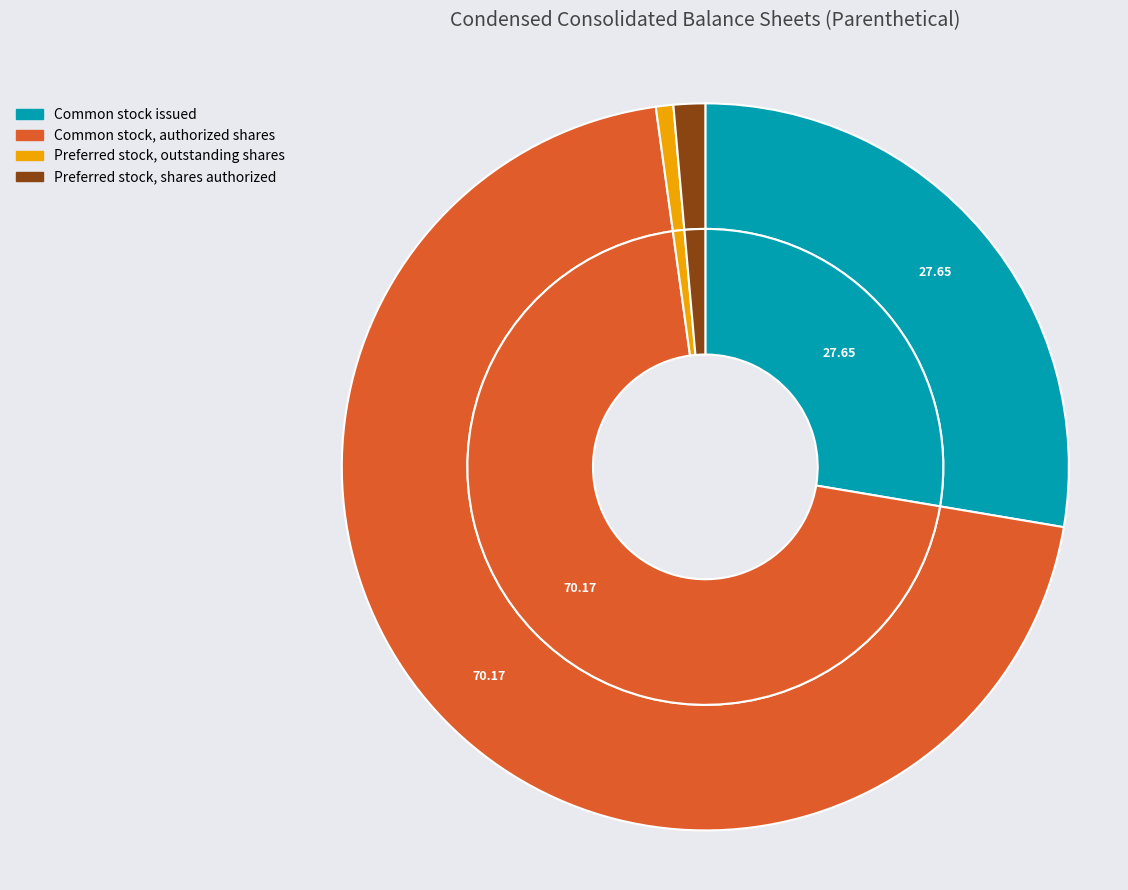

Is it true that Preferred stock, shares authorized is 11% of the pie?

False